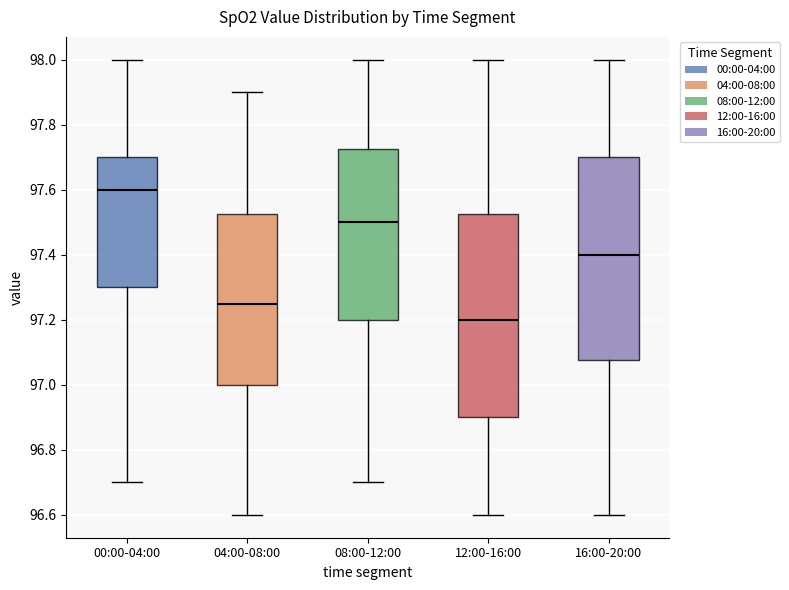

Which box's median line is the highest?

00:00-04:00